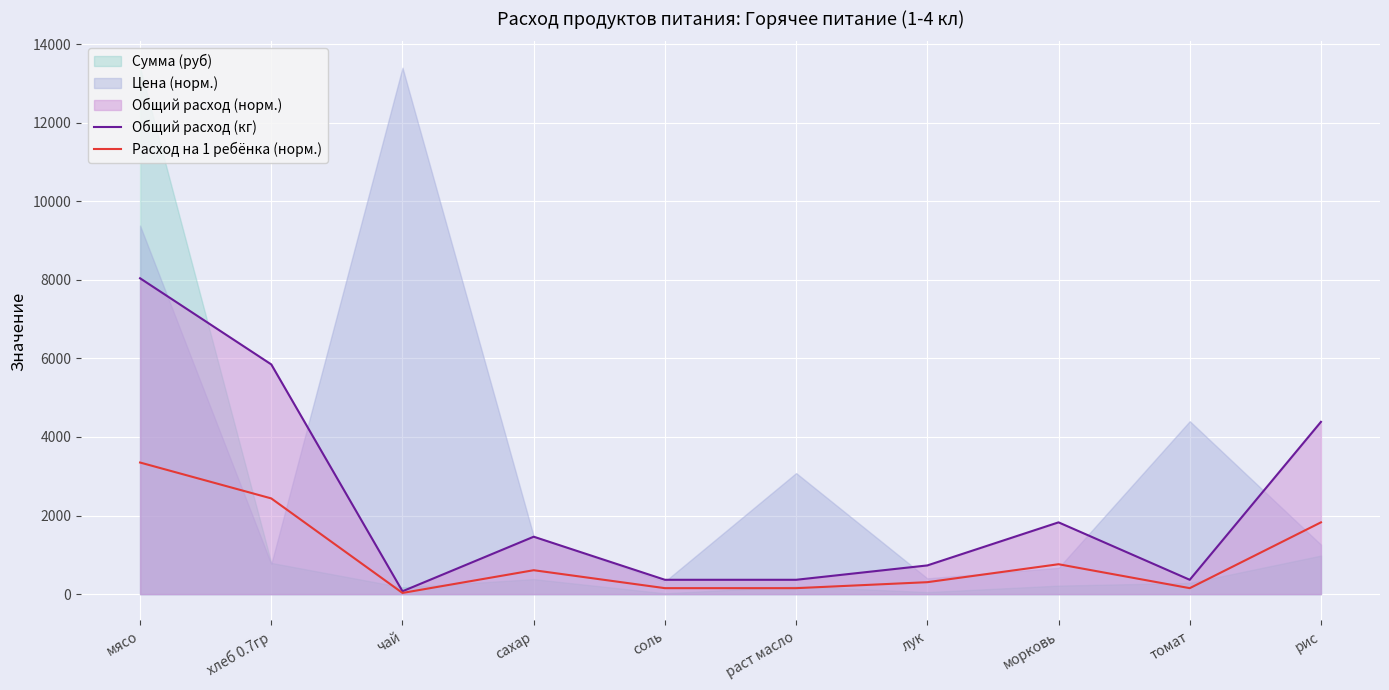

What is the approximate value of Расход на 1 ребёнка (норм.) at сахар?

609.0